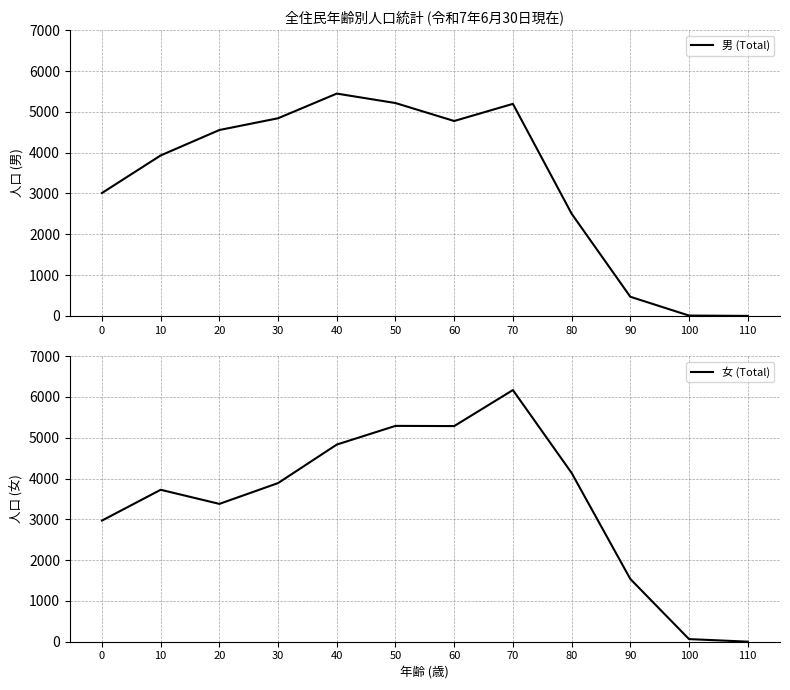

After their last crossing, which series has the higher values: 男 (Total) or 女 (Total)?

女 (Total)